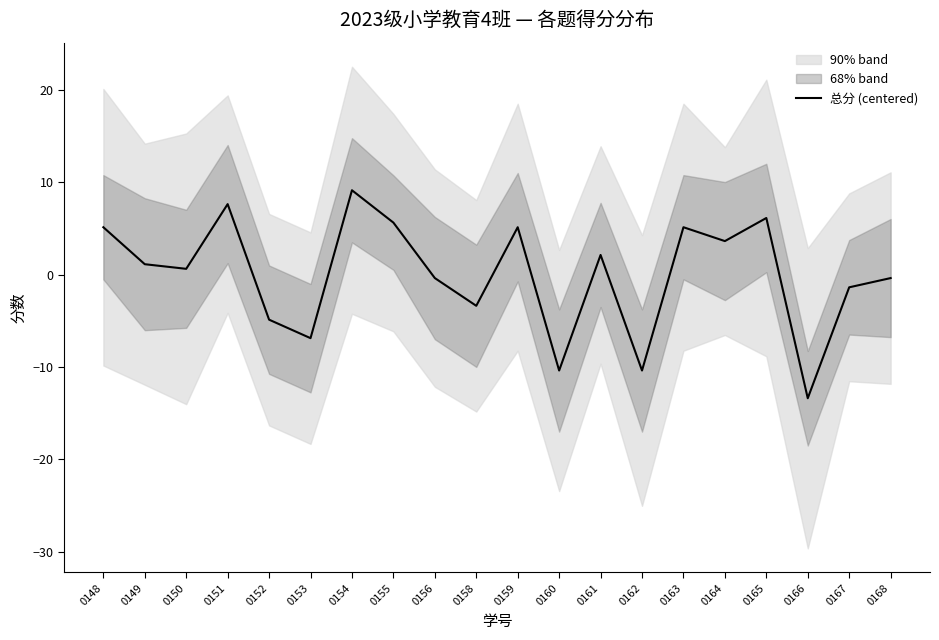

Does the chart have visible grid lines?

No